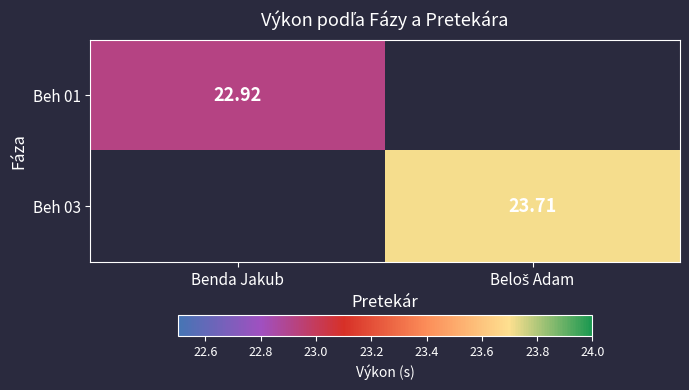

Rank the categories by Beh 03 value from lowest to highest.

Benda Jakub, Beloš Adam